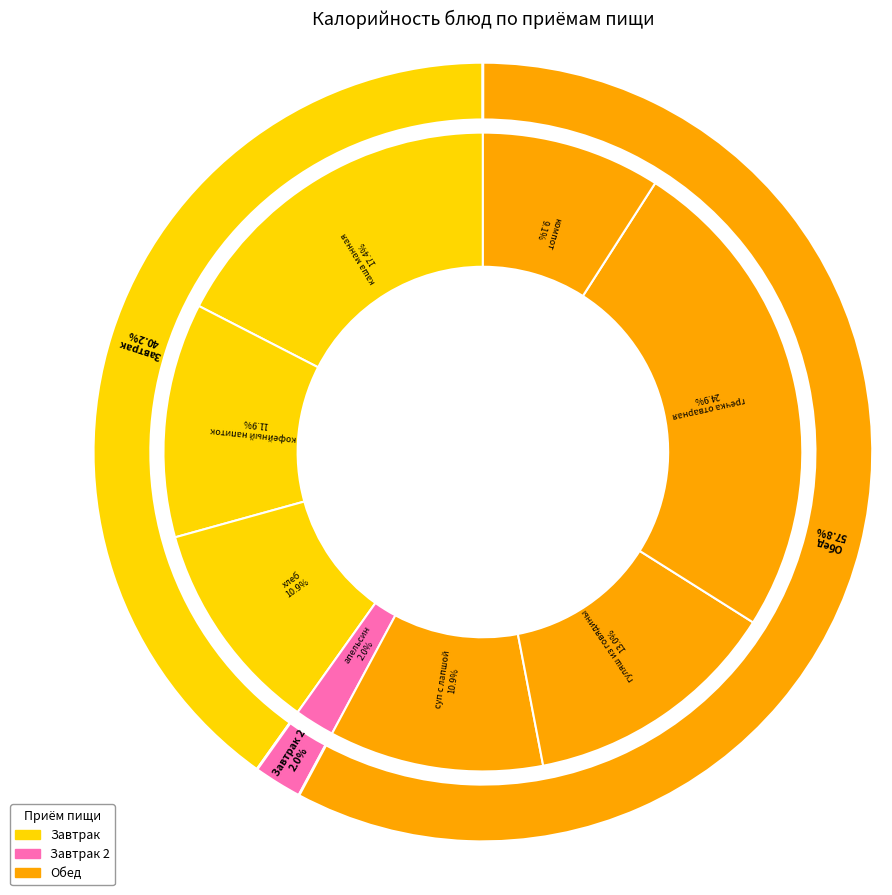

Is there any slice that represents more than half of the pie?

No